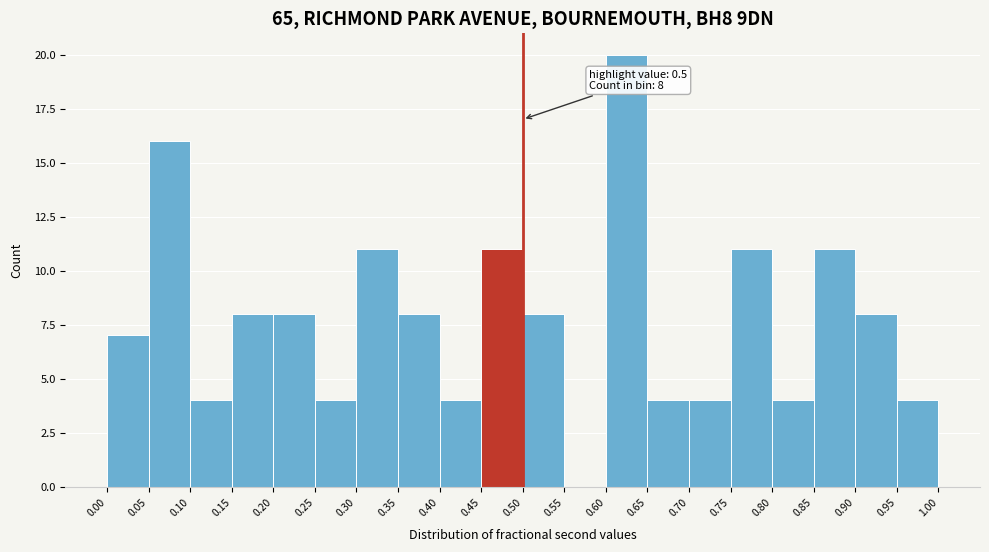

Over which range of the x-axis is the bar tallest?

0.60 to 0.65